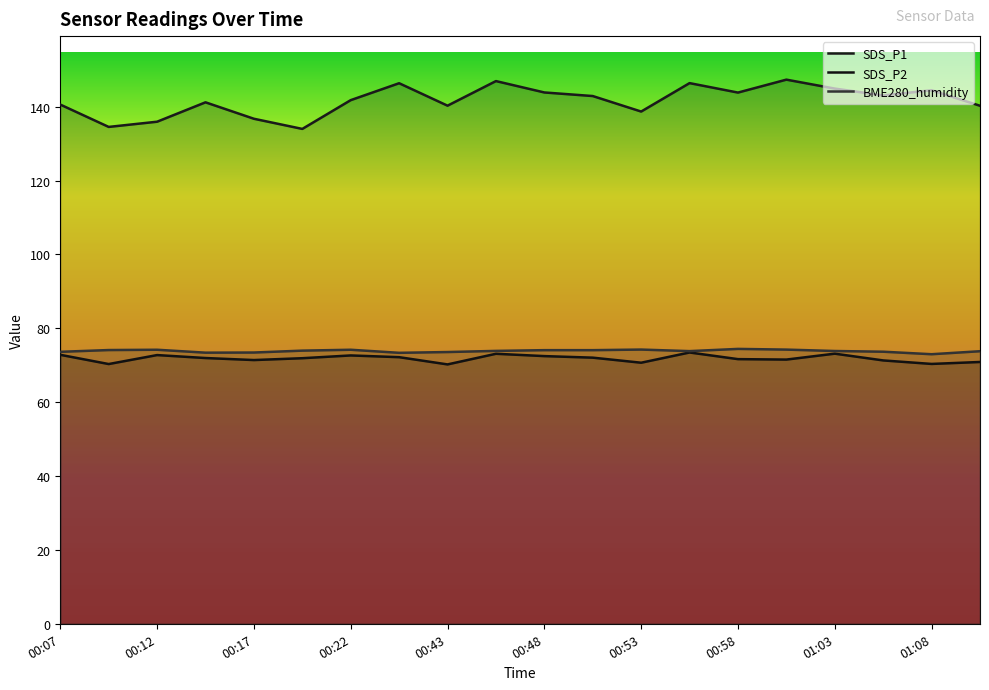

What is the difference between the maximum and second lowest values in the SDS_P2 series?

3.1